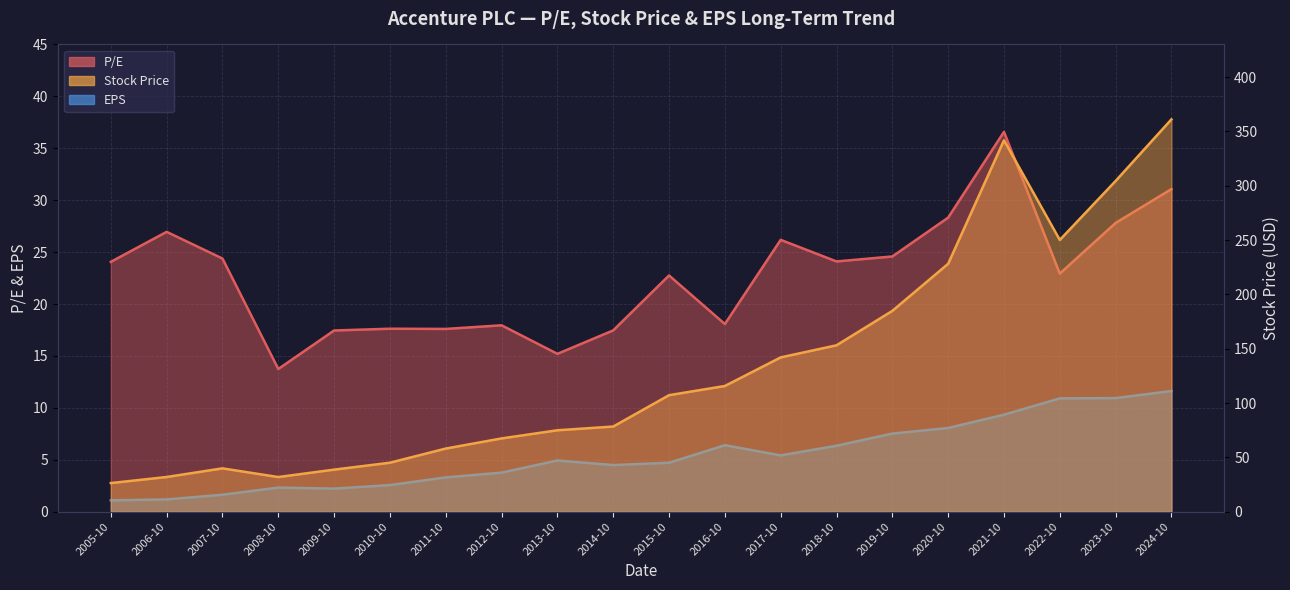

The Stock Price series shows 5.6 at 2005-10. True or false?

False